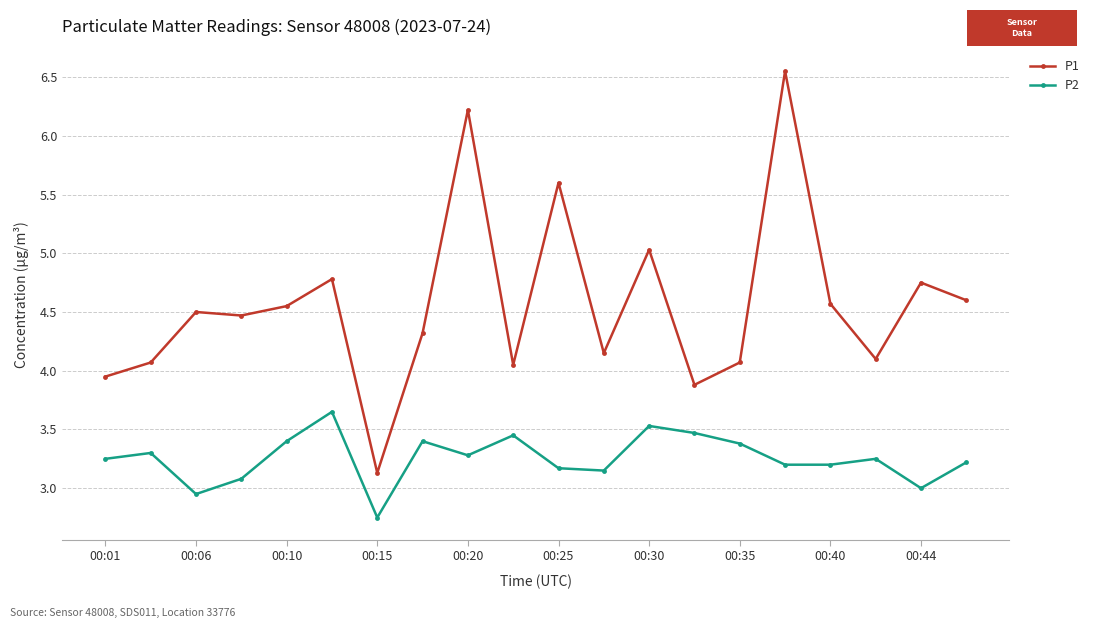

Which series has the largest total across all categories?

P1